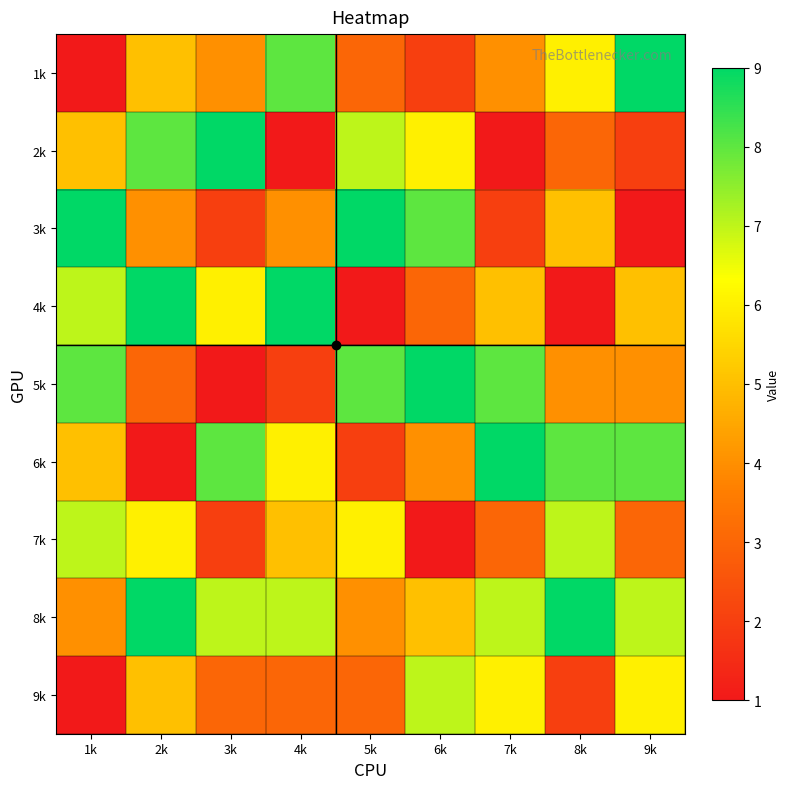

How many distinct data groups are displayed?

9